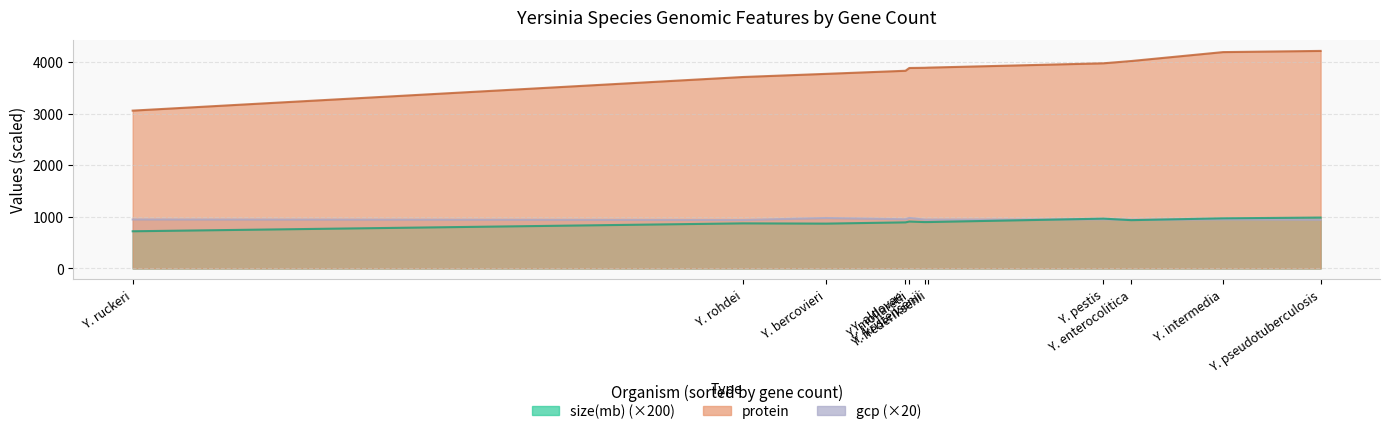

Which series has the largest total across all categories?

protein